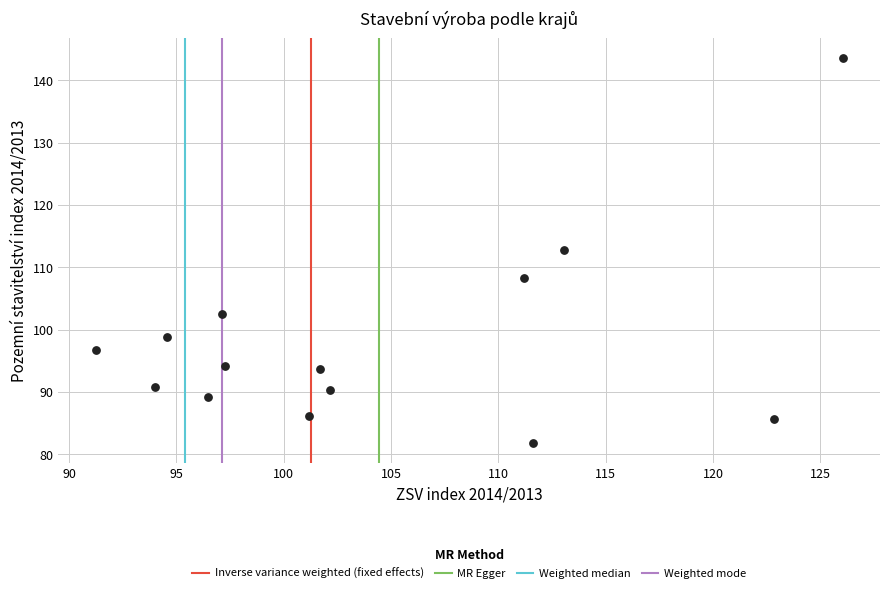

What Y value in the scatter plot is closest to 112?

112.7